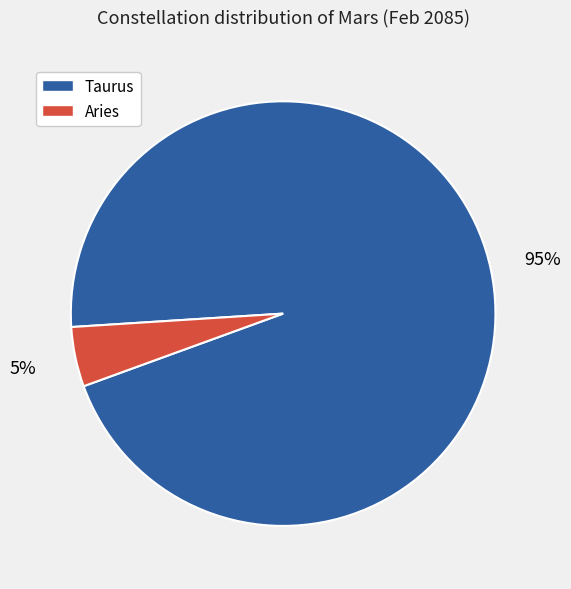

Is it true that Aries is 5% of the pie?

True